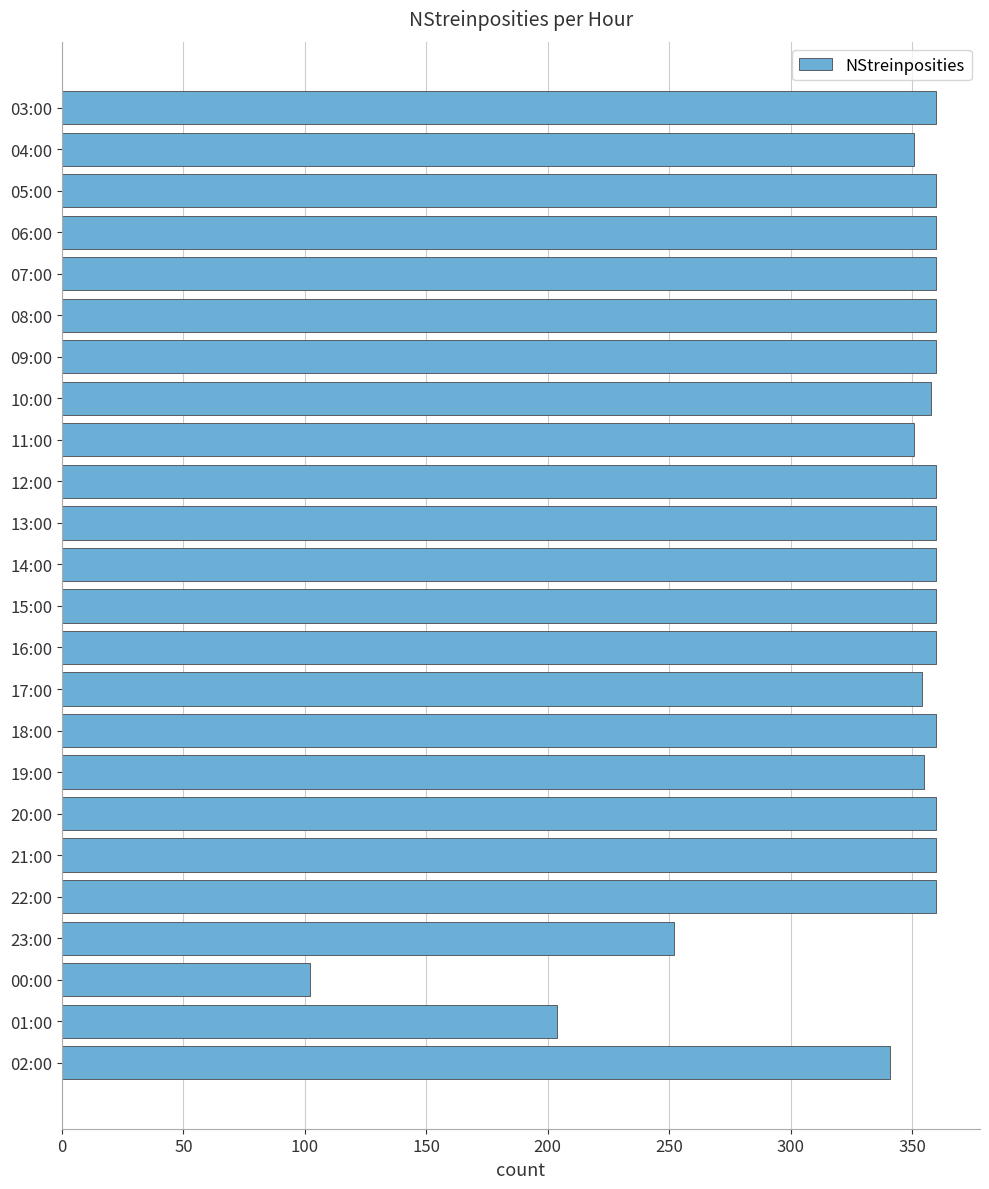

Is it true that the value at 04:00 is 77?

False